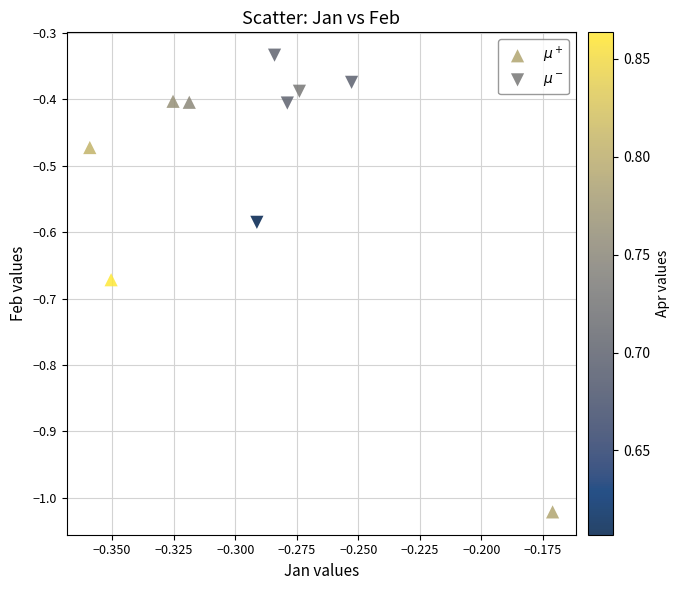

Which series has the largest Y range (max minus min)?

$\mu^+$